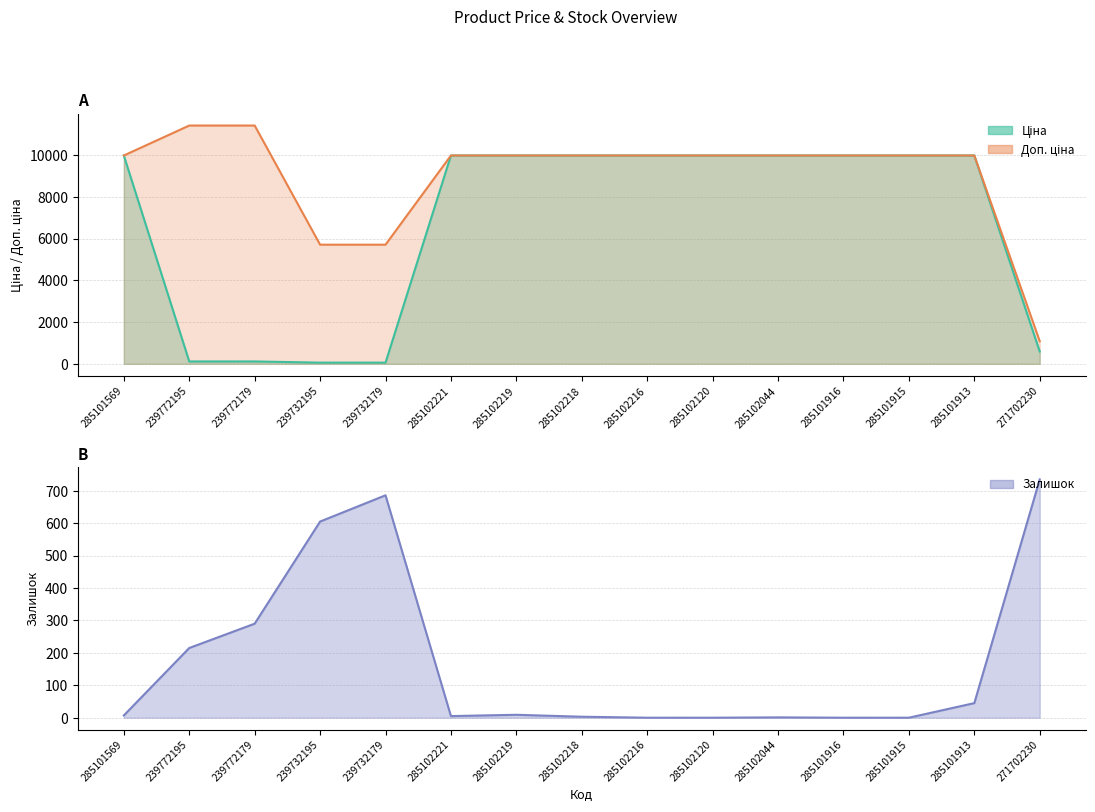

At which category is the sum across all series the highest?

285101913